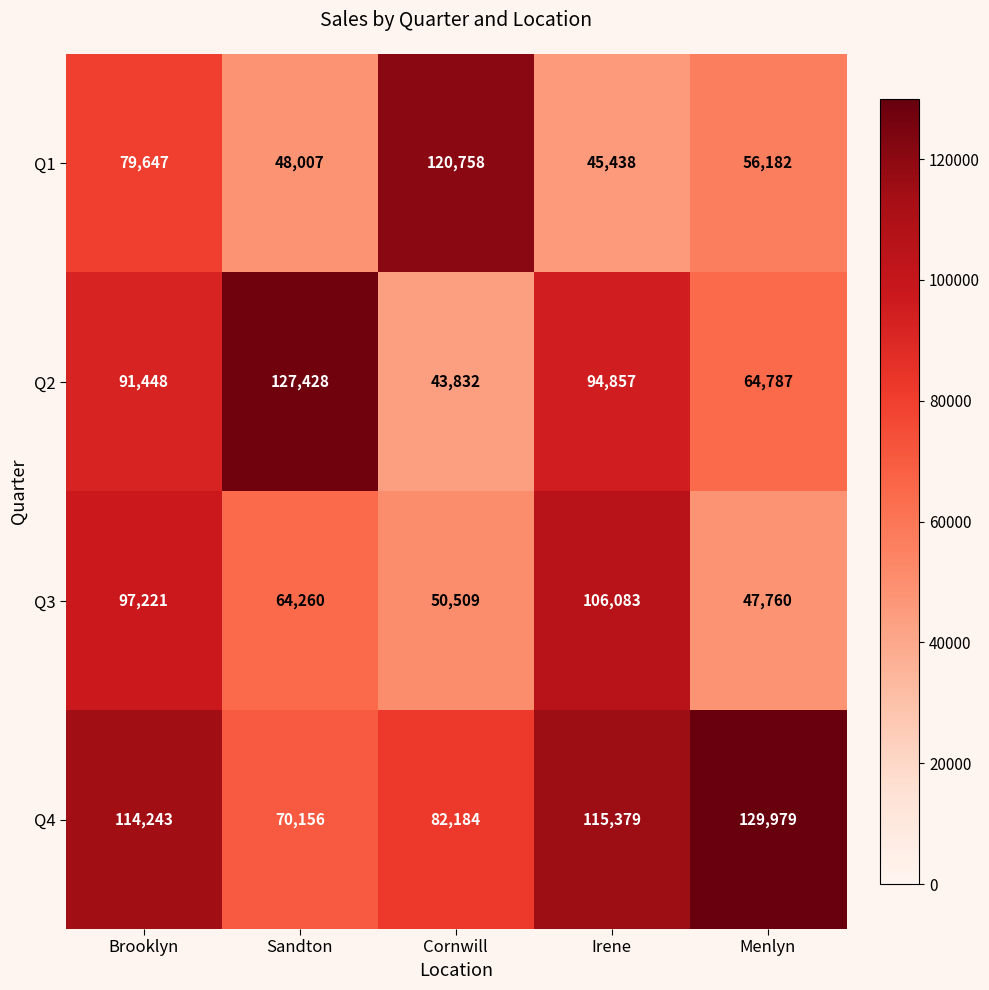

What is the total value across all series at Menlyn?

298708